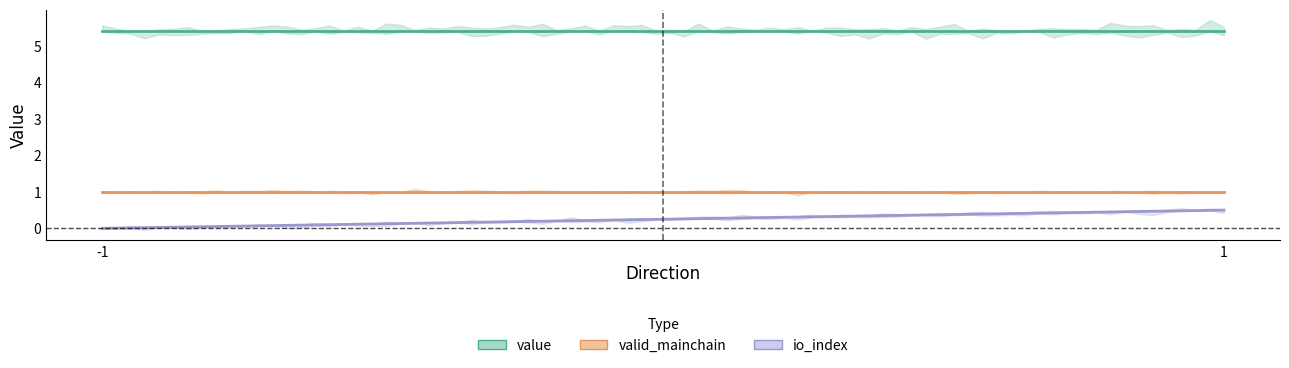

True or false: valid_mainchain and io_index intersect in this chart.

False